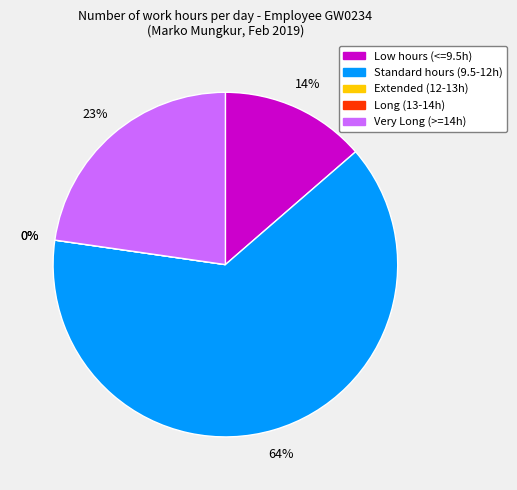

Is 16 Sat the majority of the pie?

No